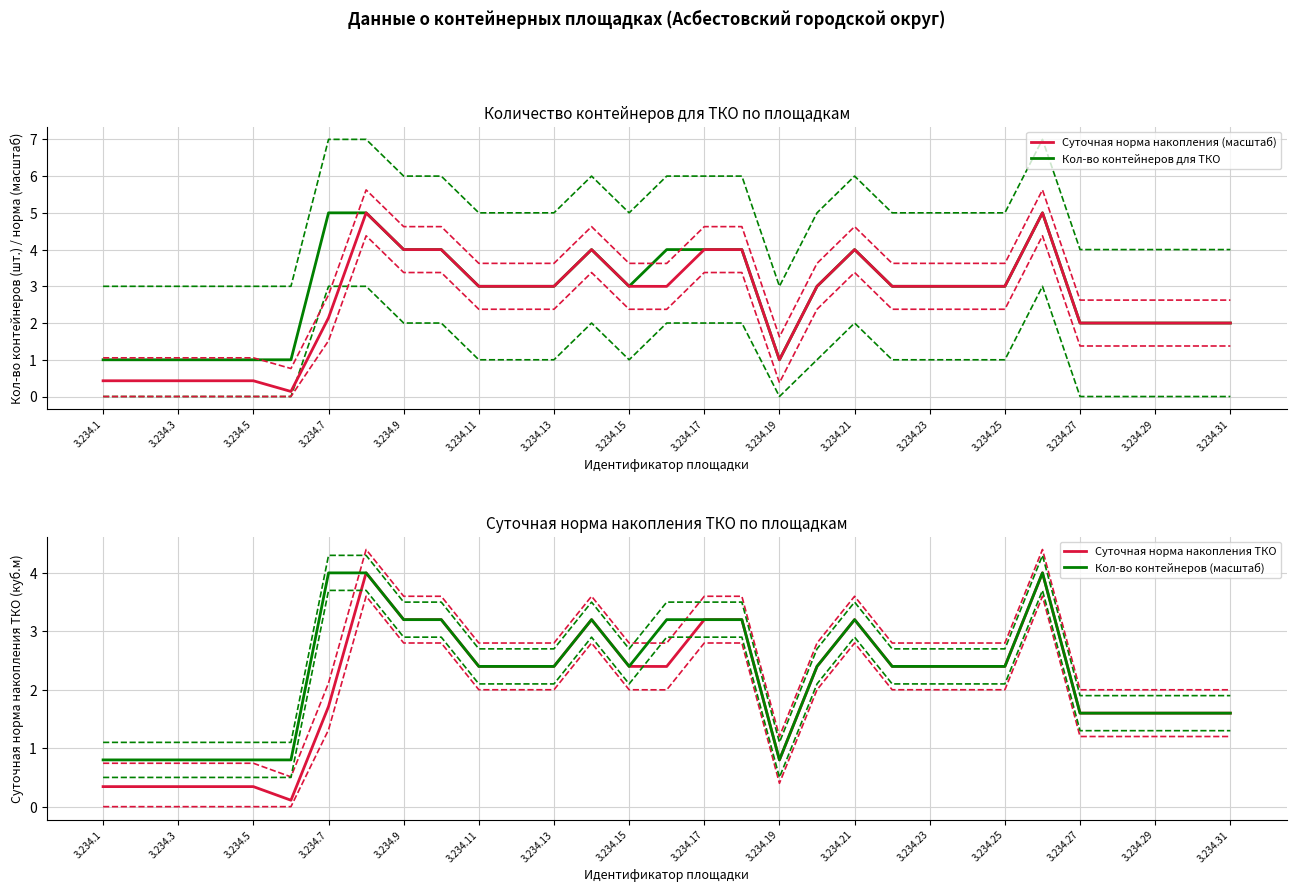

Which series has the widest spread of values?

Суточная норма (масштаб)